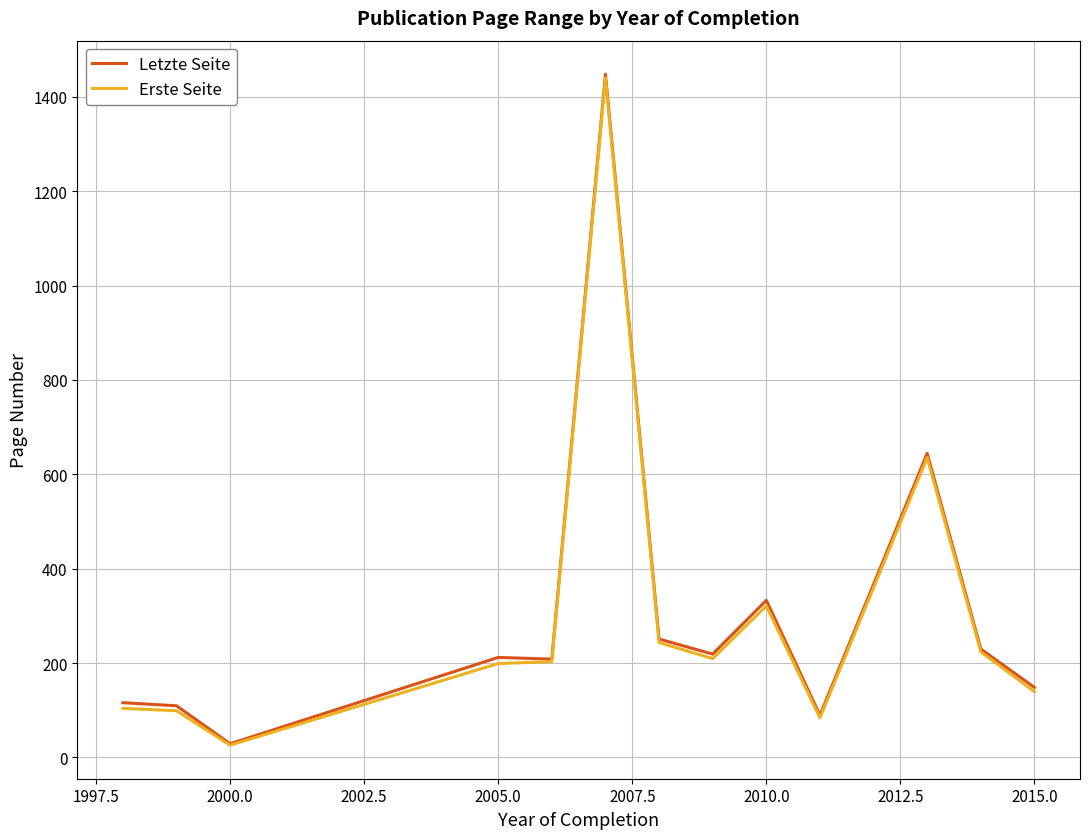

Which series has the largest range (max minus min)?

Letzte Seite